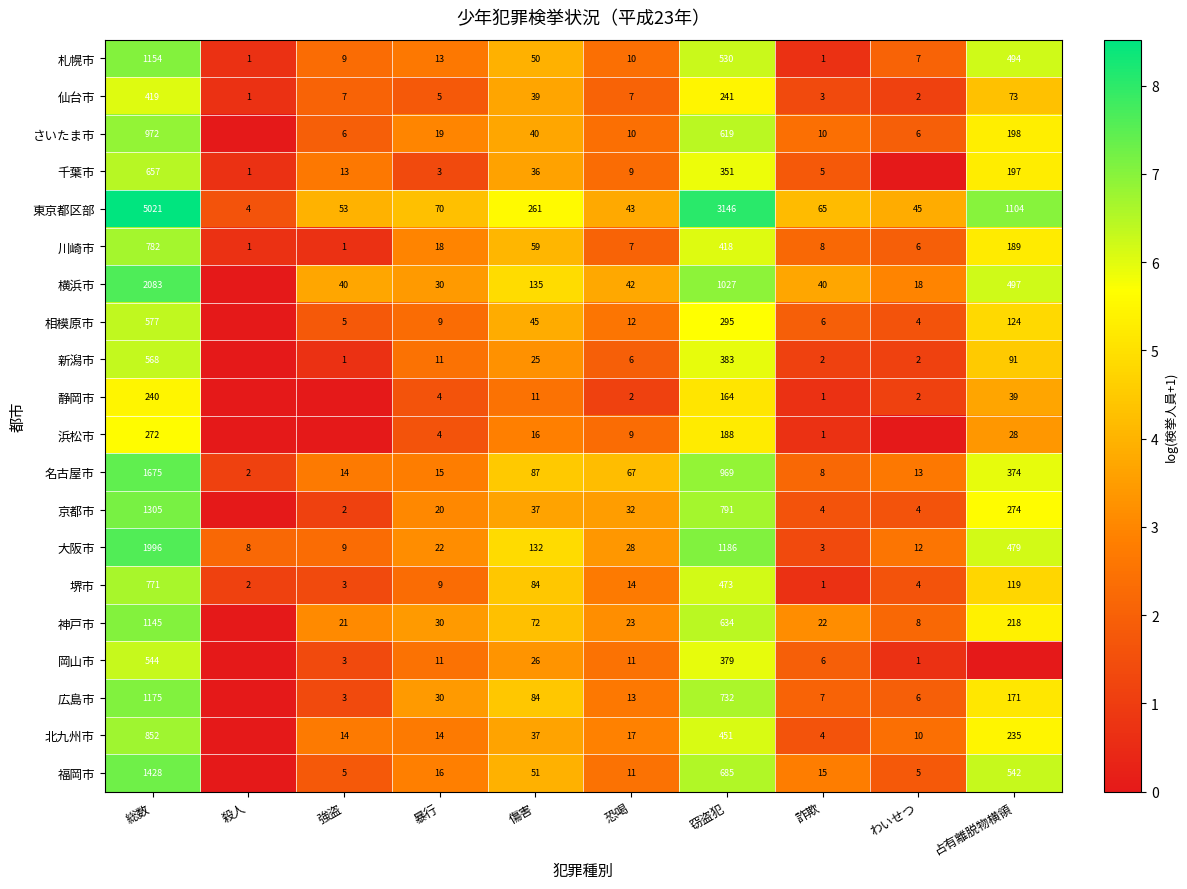

How many series are shown in this chart?

20